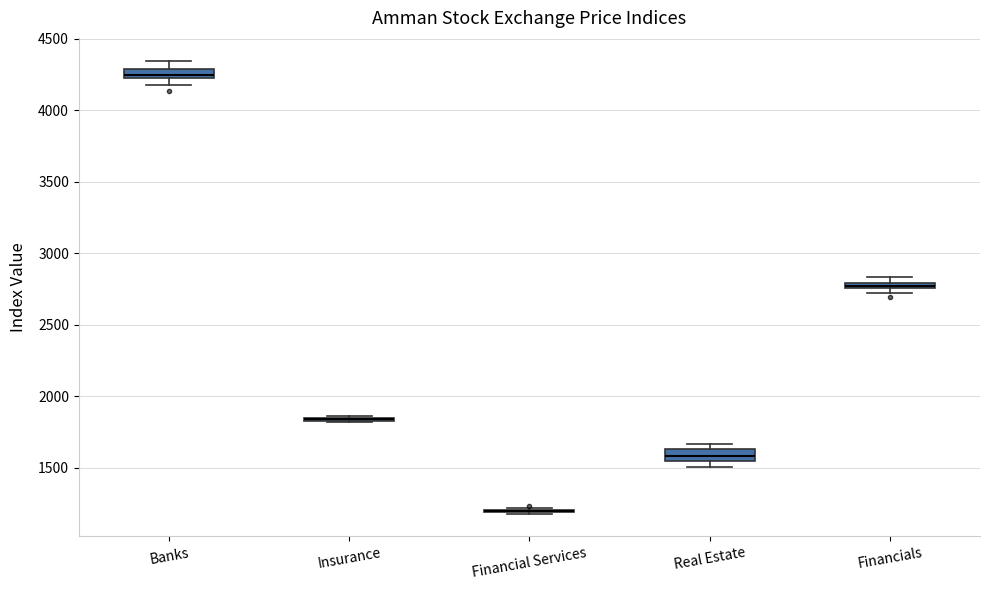

Where is the lower edge of the box for Real Estate on the y-axis? The values are not printed on the chart, so give them approximately, as read against the axis.

1550